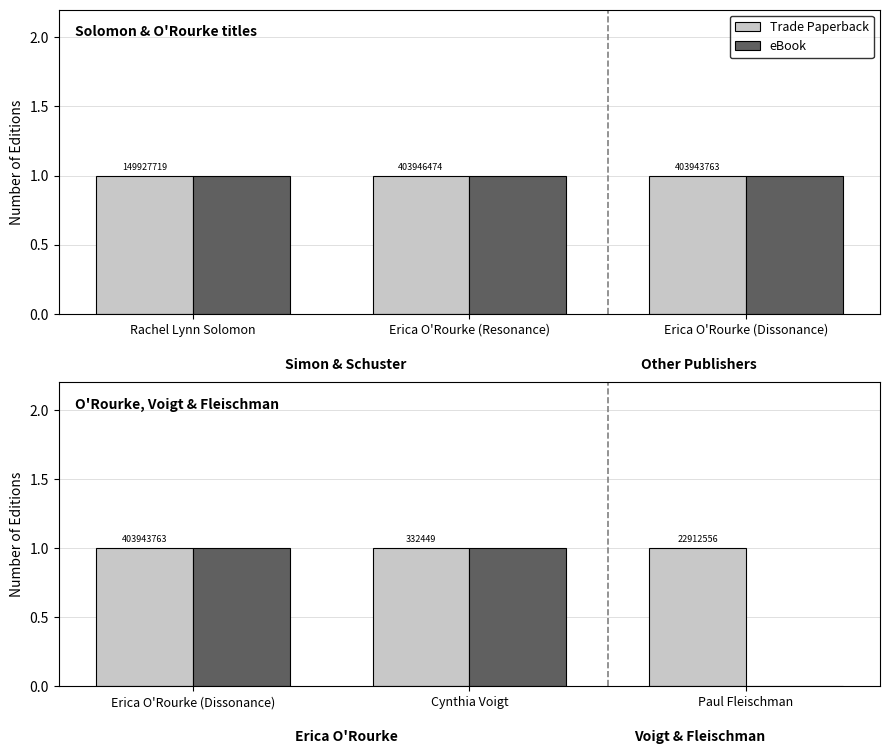

What is the approximate value of eBook at Cynthia Voigt?

1